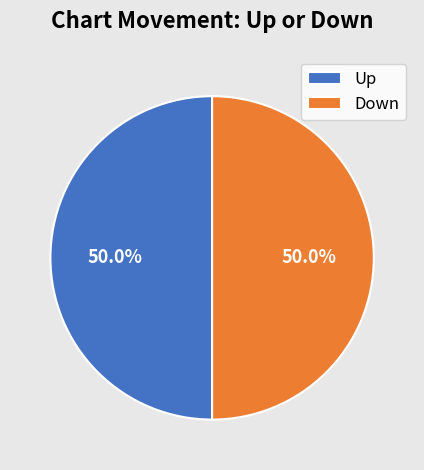

To the nearest percent, what is the combined percentage of Up and Down?

100%